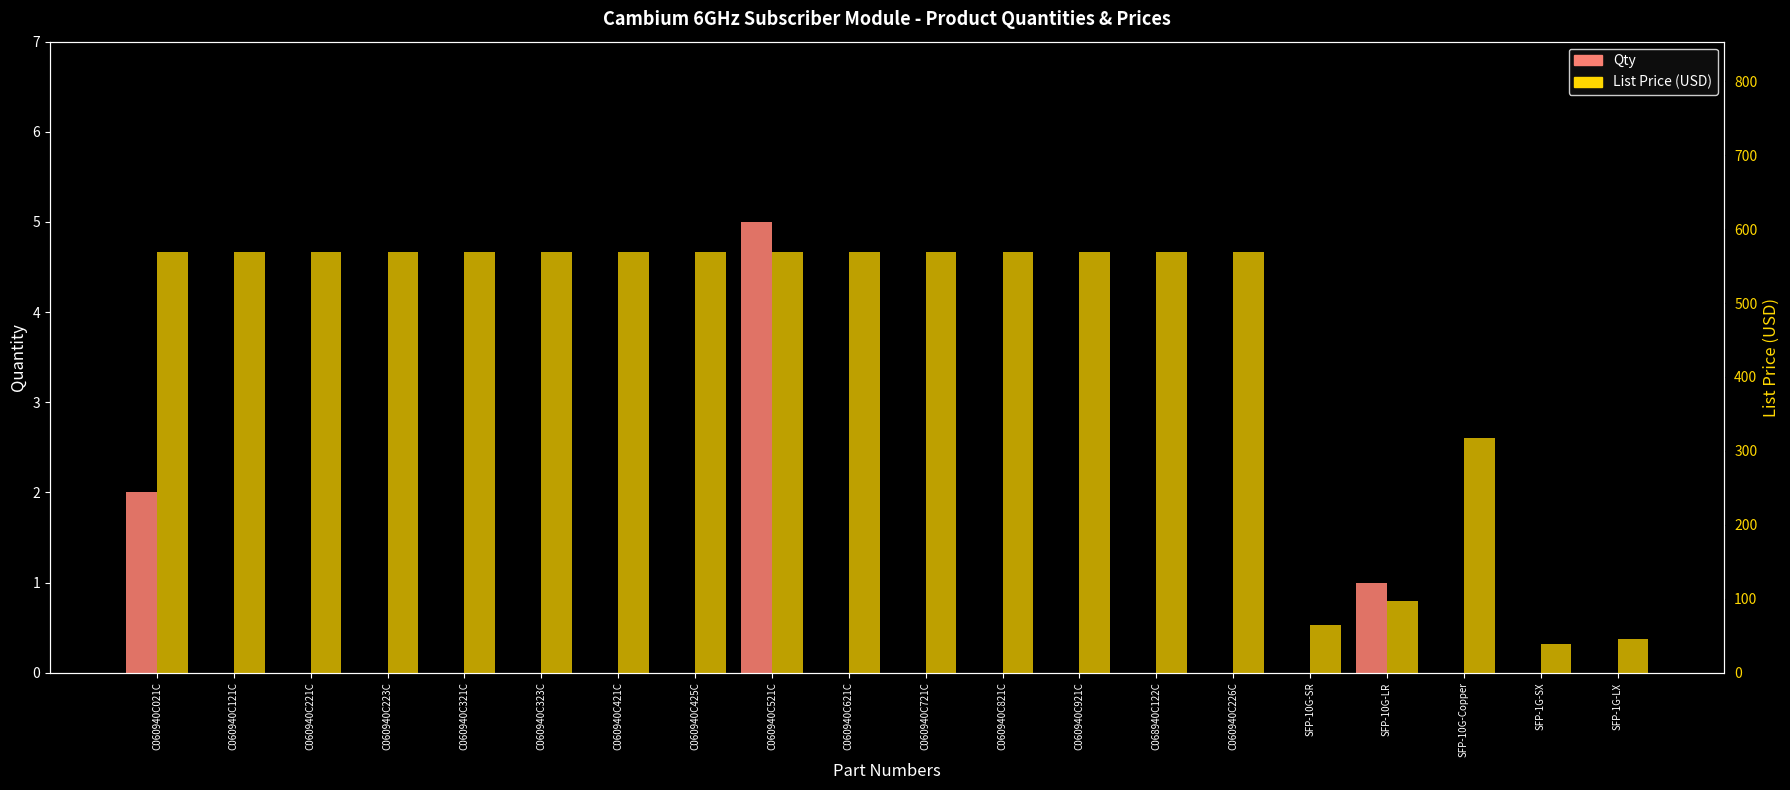

At which label is Qty closest to 2?

C060940C021C